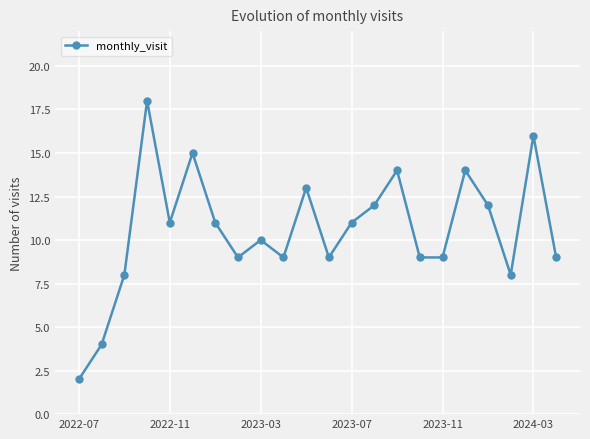

What is the average value?

11